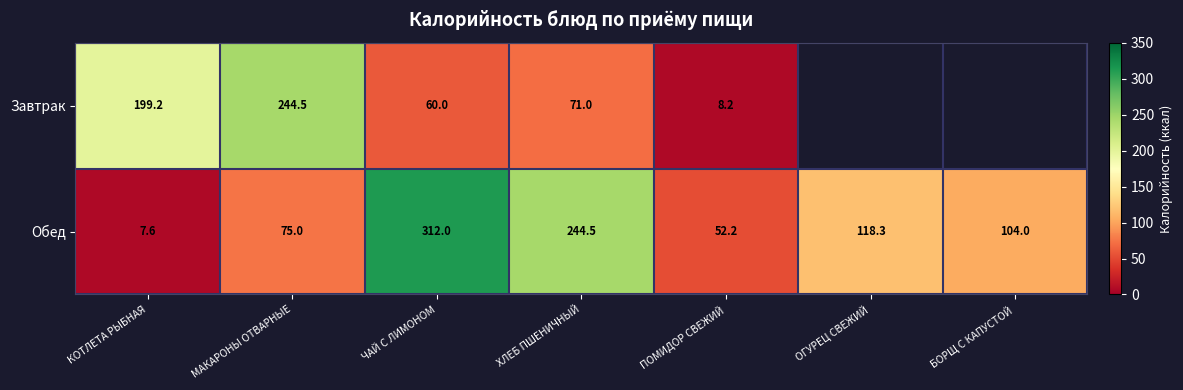

Which category has the highest value in the Обед series?

ЧАЙ С ЛИМОНОМ